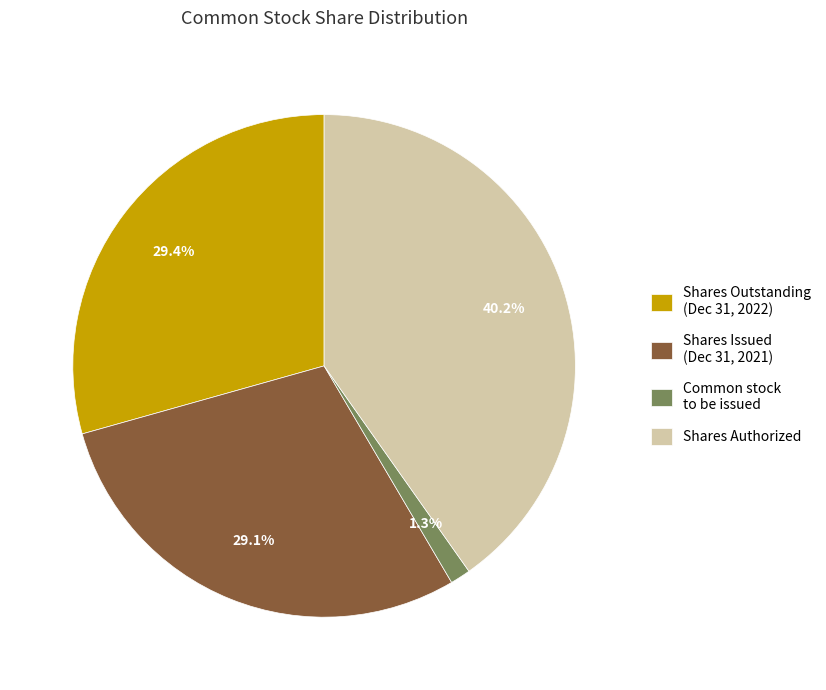

Count the number of slices in the pie.

4